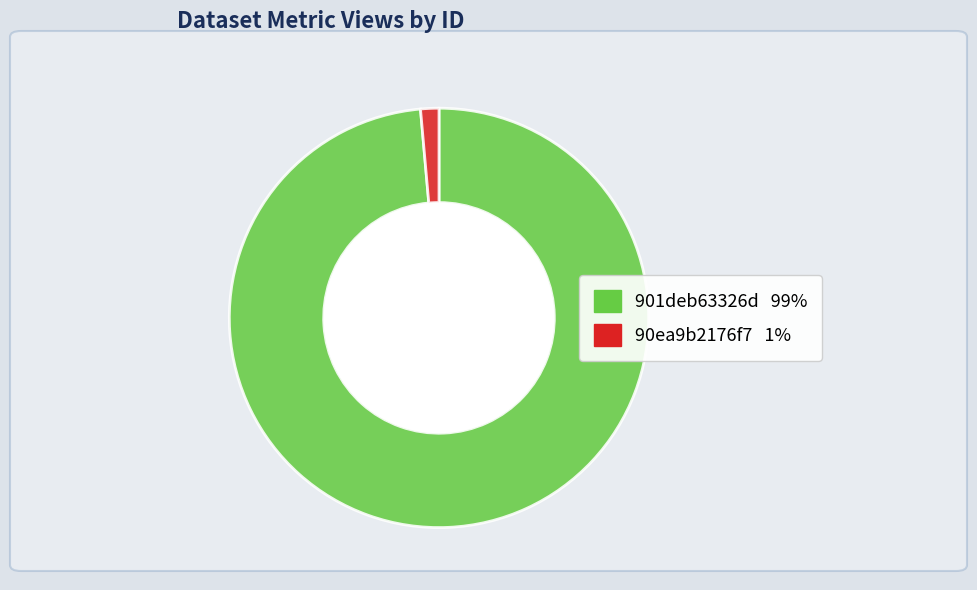

Is there any slice that represents more than half of the pie?

Yes